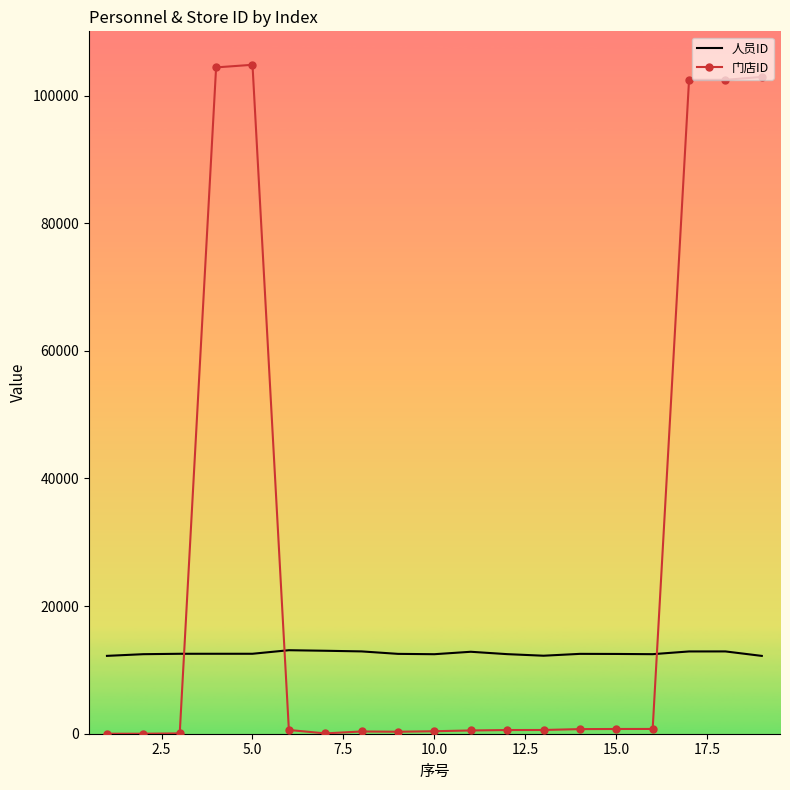

What is the maximum value for 人员ID?

13087